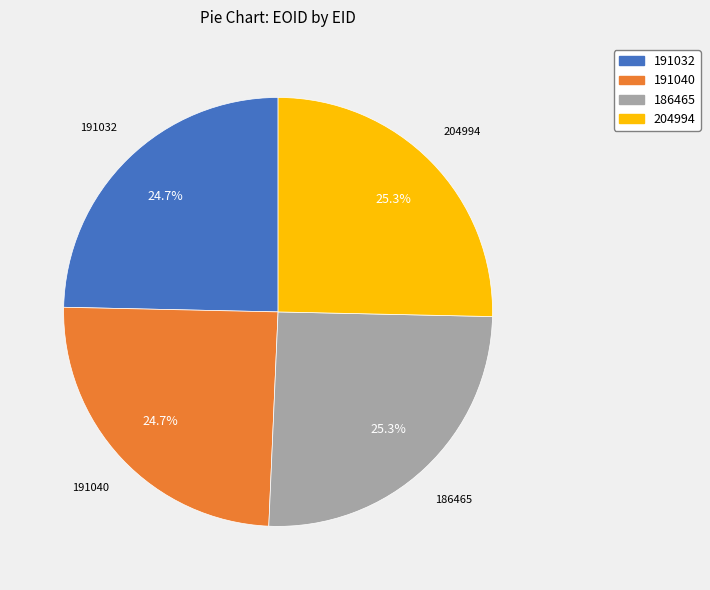

What percentage is the 186465 slice, to the nearest percent?

25%